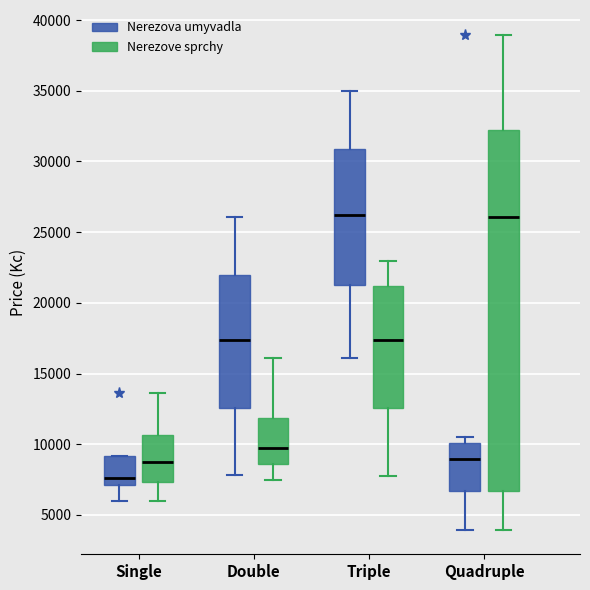

Comparing the boxes themselves (not the whiskers), which one is the tallest?

Quadruple (Nerezove sprchy)